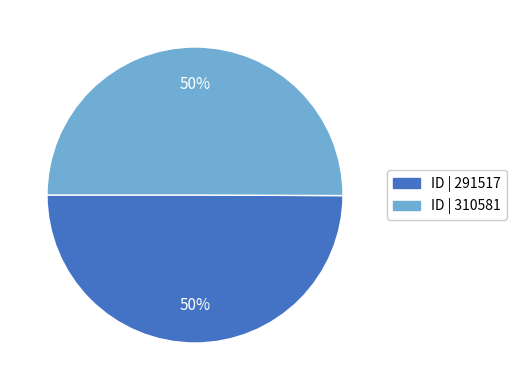

To the nearest percent, what is the average slice percentage?

50%